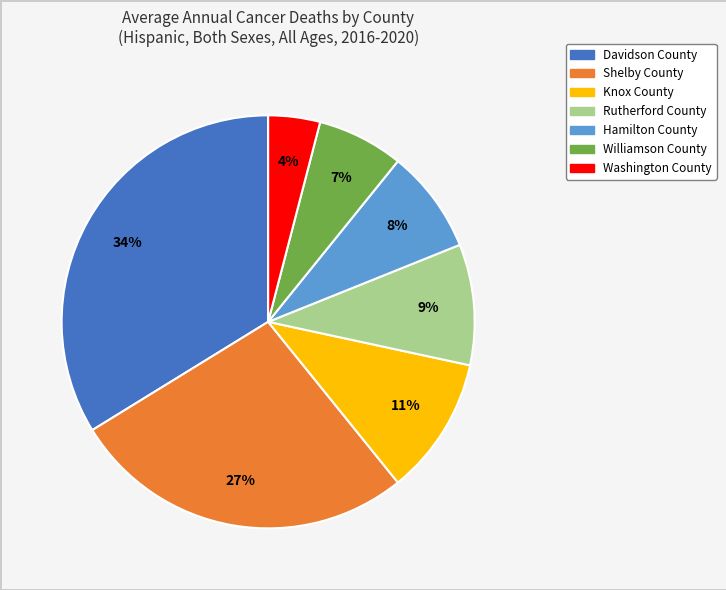

Does Davidson County account for over 50% of the chart?

No